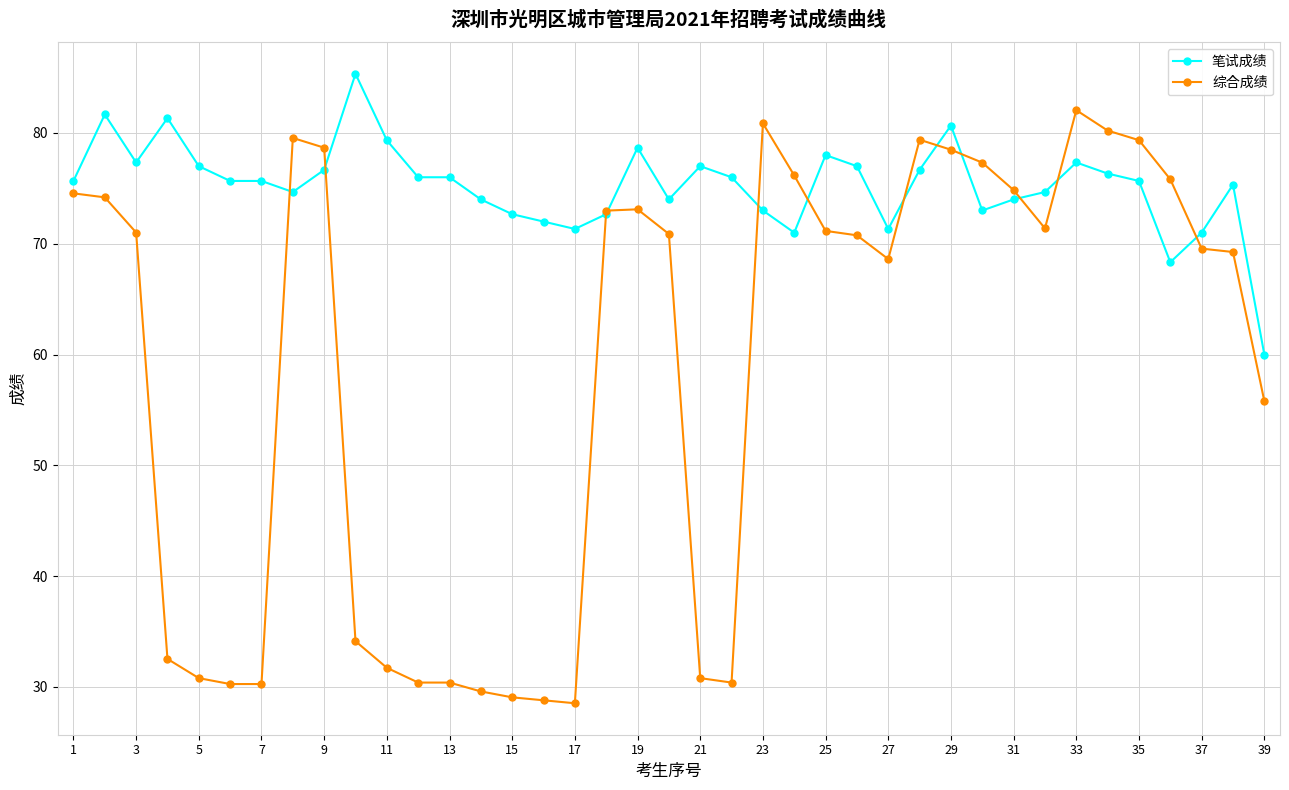

True or false: 笔试成绩 has more than 2 points higher than both neighbors.

True